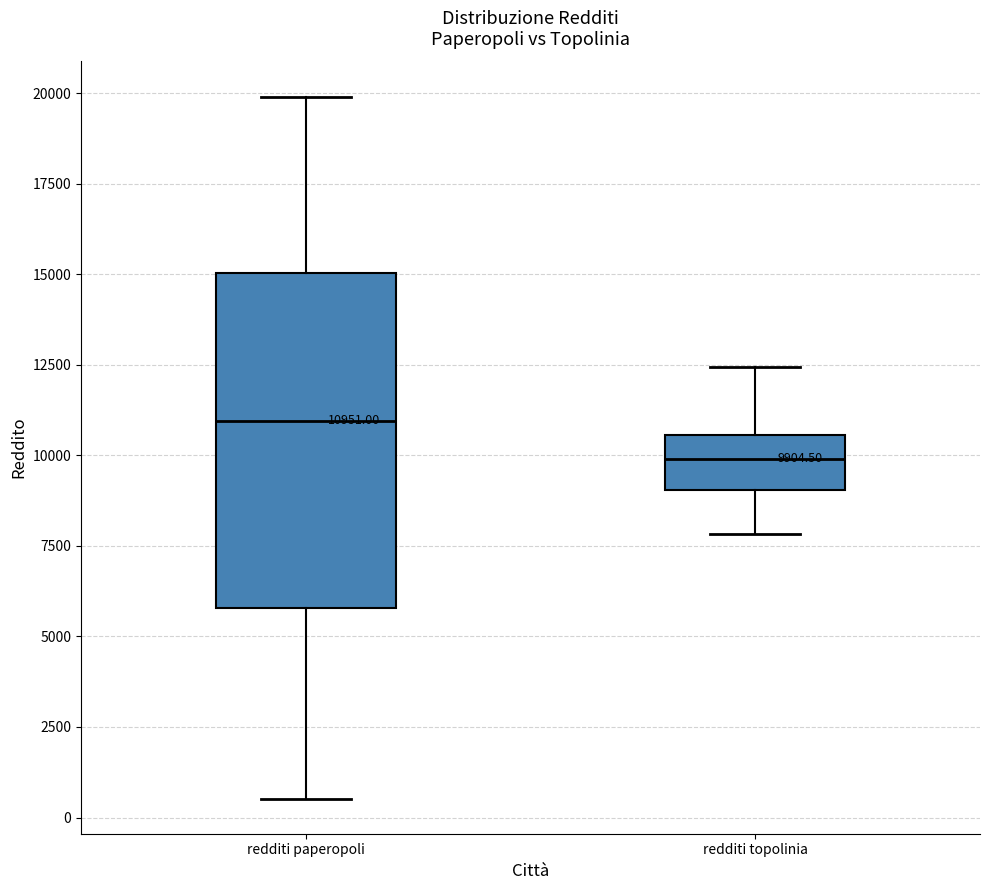

Comparing the boxes themselves (not the whiskers), which one is the tallest?

redditi paperopoli